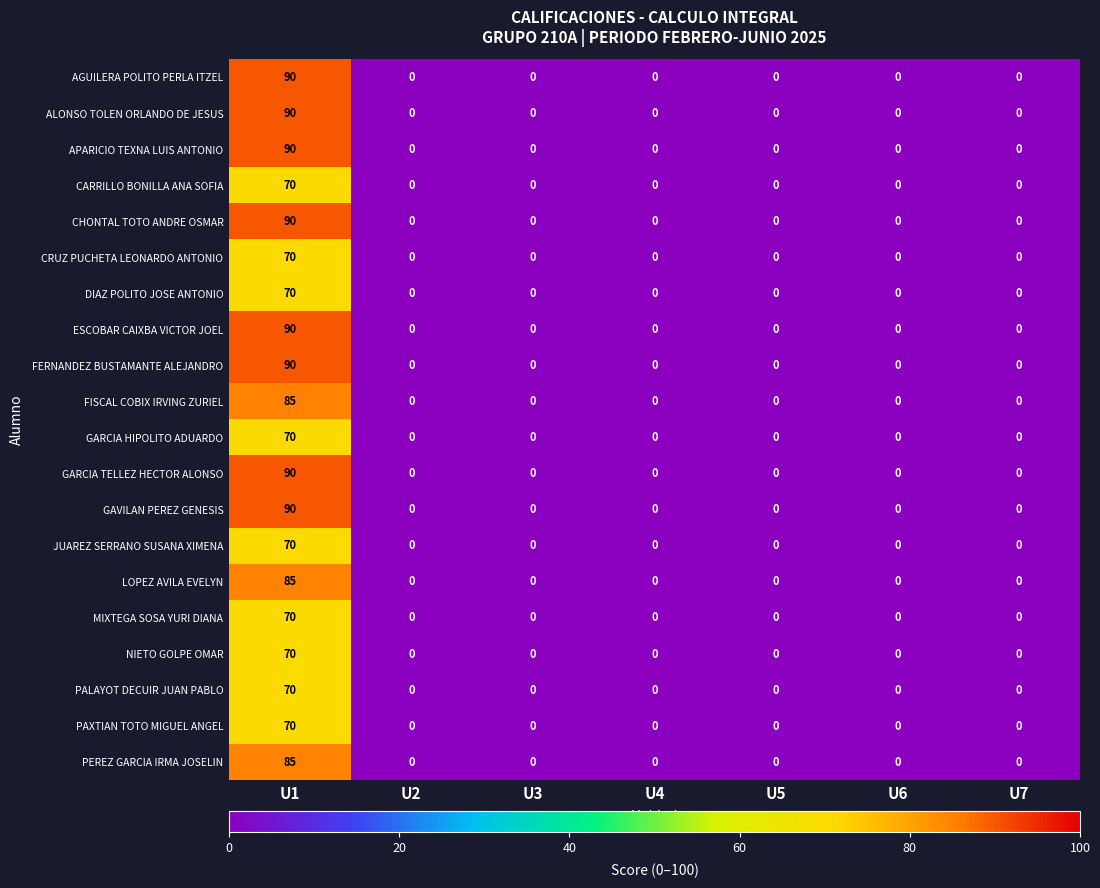

What is the difference between the maximum and second lowest values in the PAXTIAN TOTO MIGUEL ANGEL series?

70